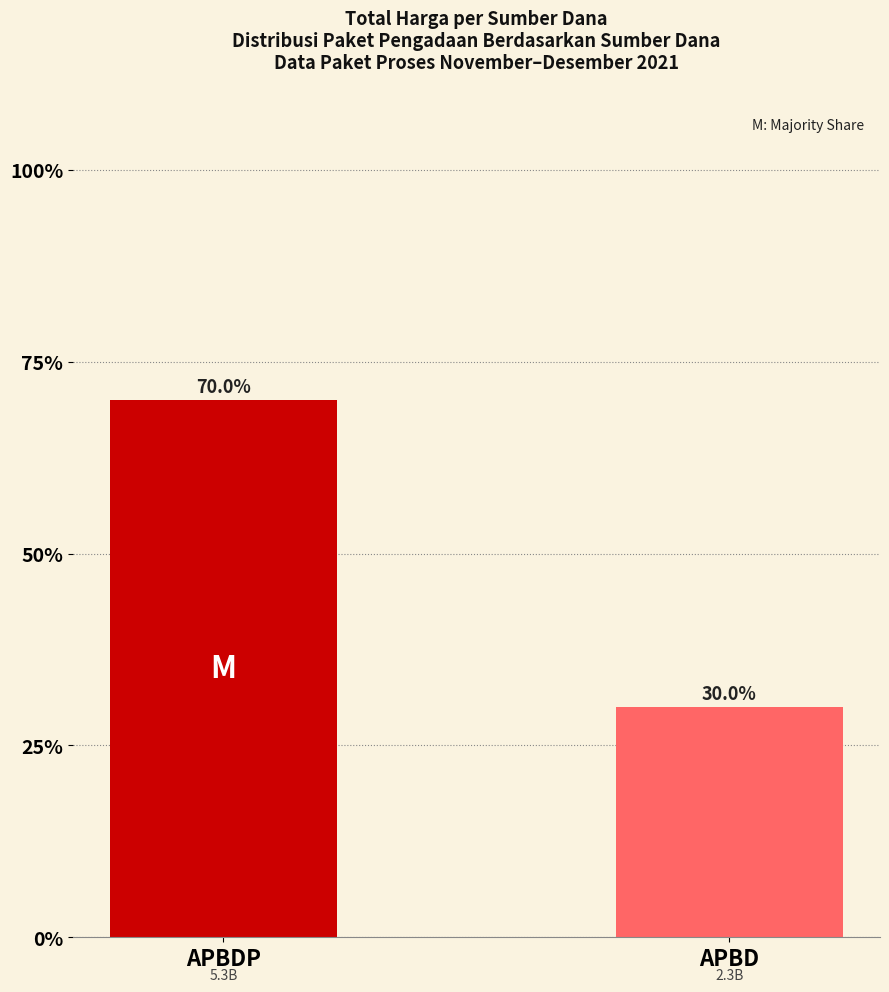

Reading right to left, extract all data points from this chart.

30.0	70.0